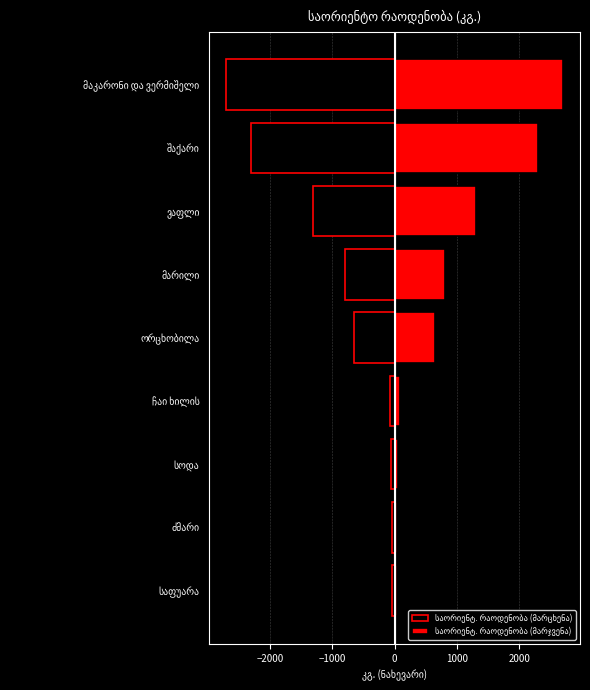

How many groups of bars are there?

9